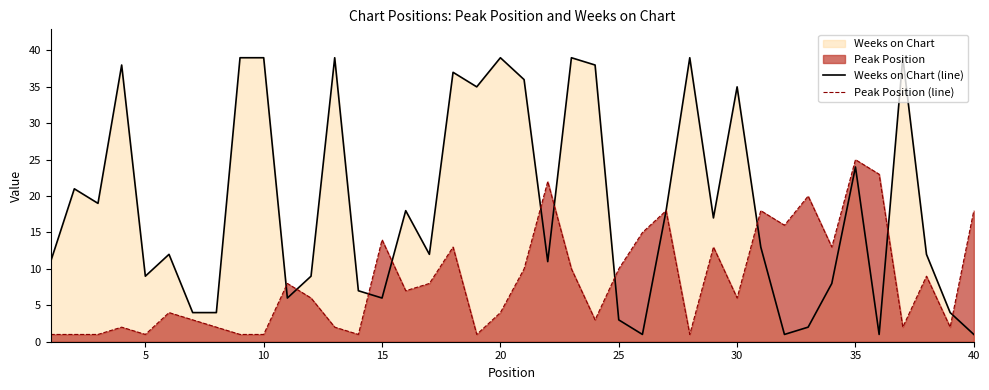

List the series in order of their overall mean, lowest first.

Peak Position (line), Weeks on Chart (line)